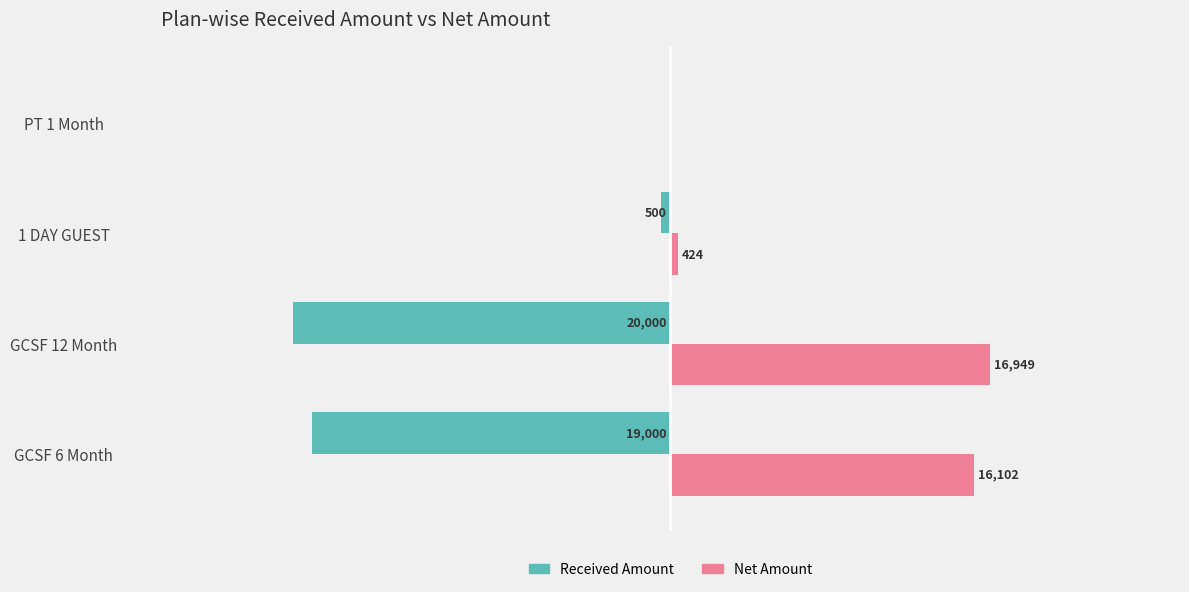

Between GCSF 12 Month and PT 1 Month, which series saw the biggest shift?

Received Amount